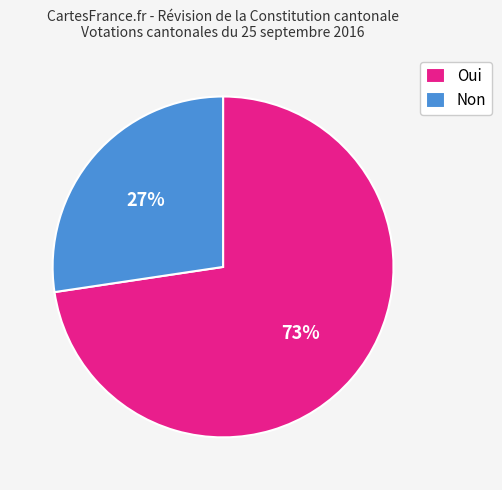

To the nearest percent, what percentage of the pie is Non?

27%